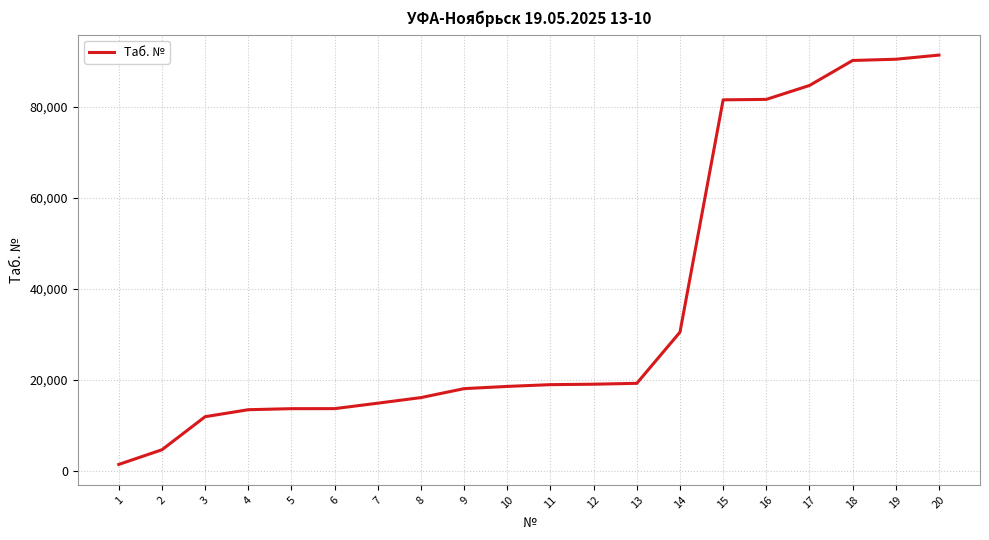

What is the sum of all values?

733093